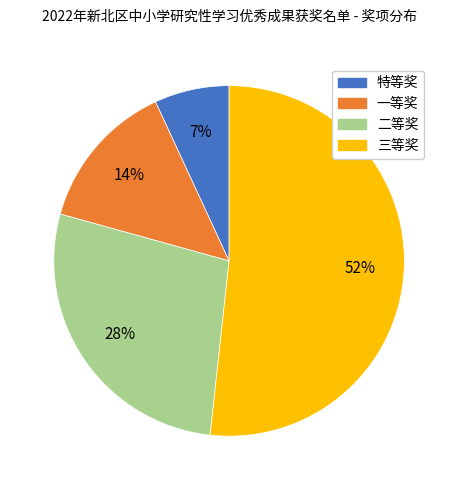

Does 一等奖 account for over 50% of the chart?

No